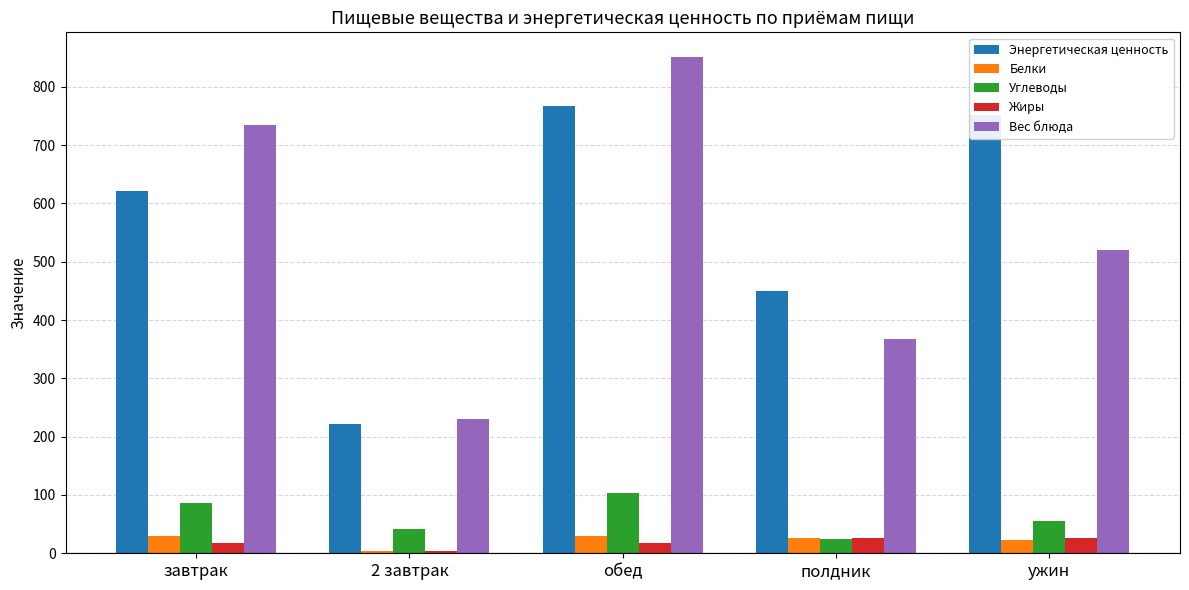

What is the difference between the second highest and second lowest values in the Энергетическая ценность series?

300.9